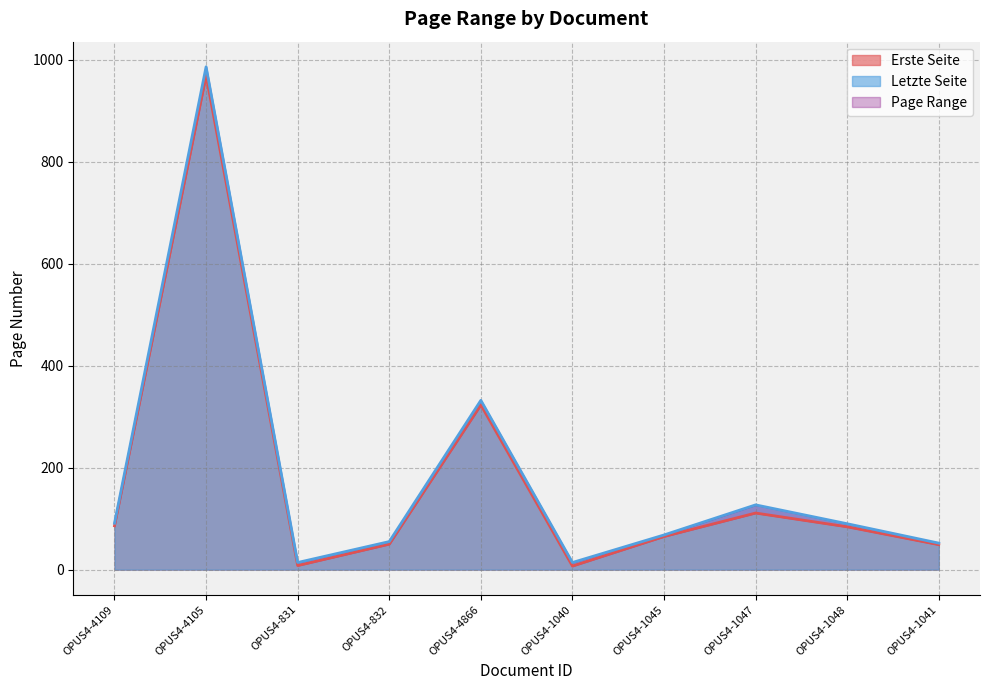

How many interior local peaks does the Letzte Seite series have?

3